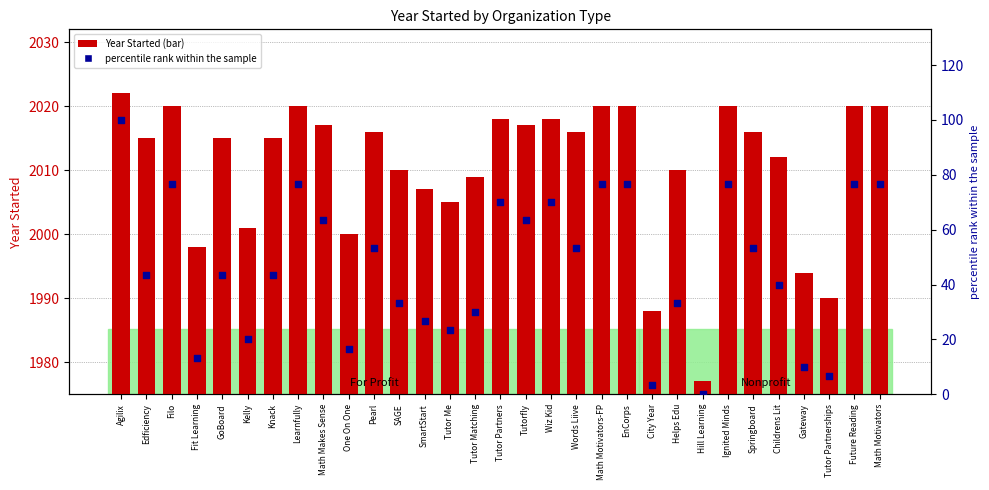

At which category is the sum across all series the highest?

Agilix